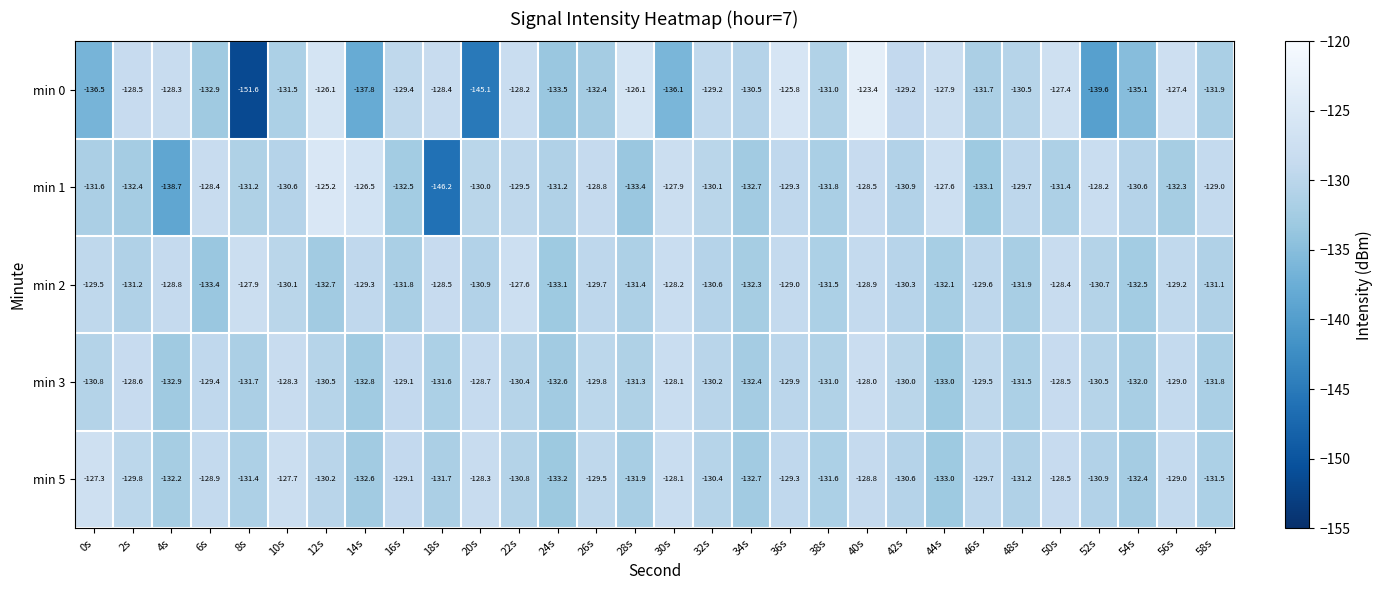

What is the spread (max minus min) of values at 38s?

0.8